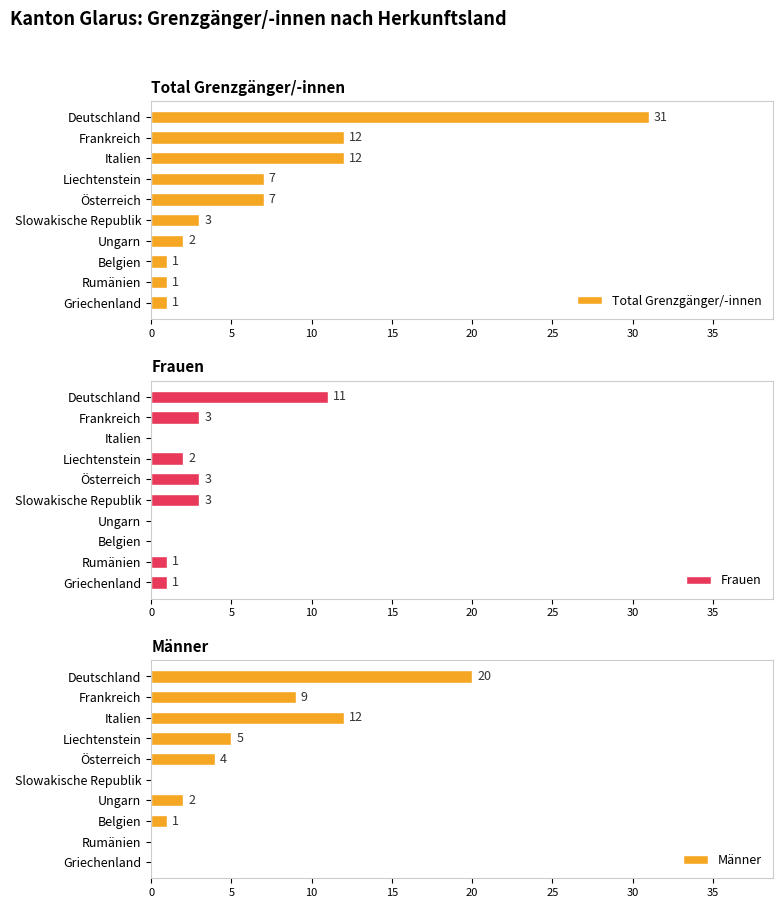

Is it true that Frauen equals 3 at Österreich?

True